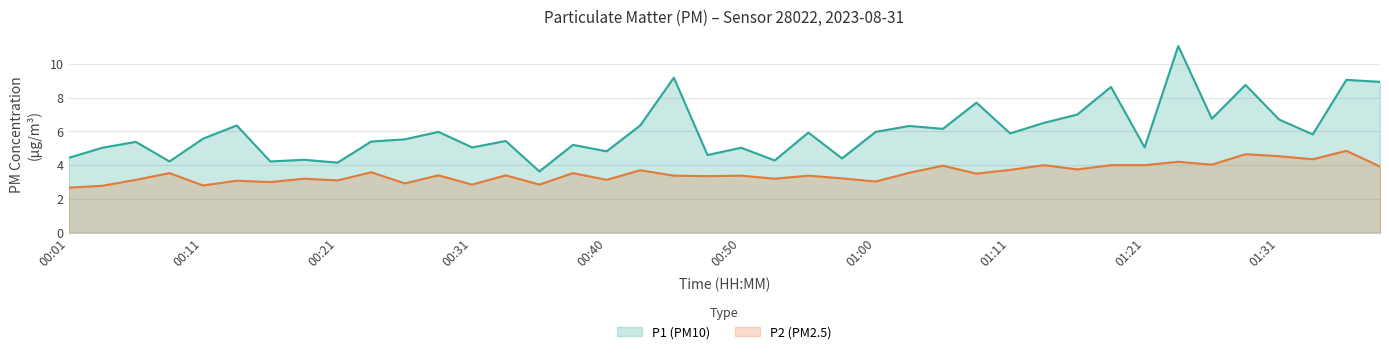

What is the maximum value for P2?

4.8